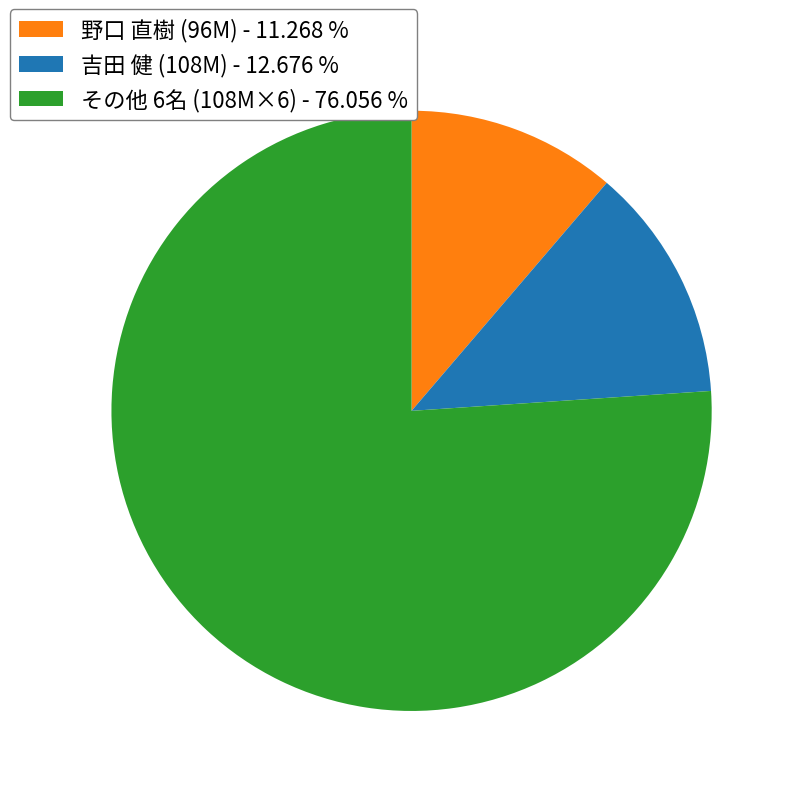

Rank the categories by value from lowest to highest.

野口 直樹 (96M) - 11.268 %, 吉田 健 (108M) - 12.676 %, その他 6名 (108M×6) - 76.056 %